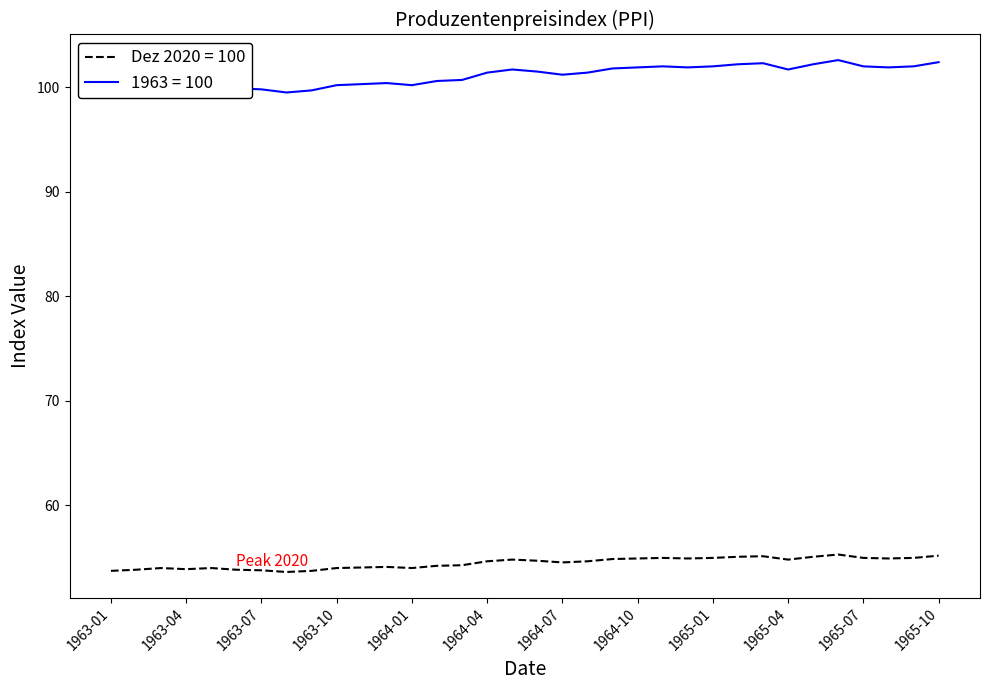

List the series in order of their overall mean, lowest first.

Dez 2020 = 100, 1963 = 100